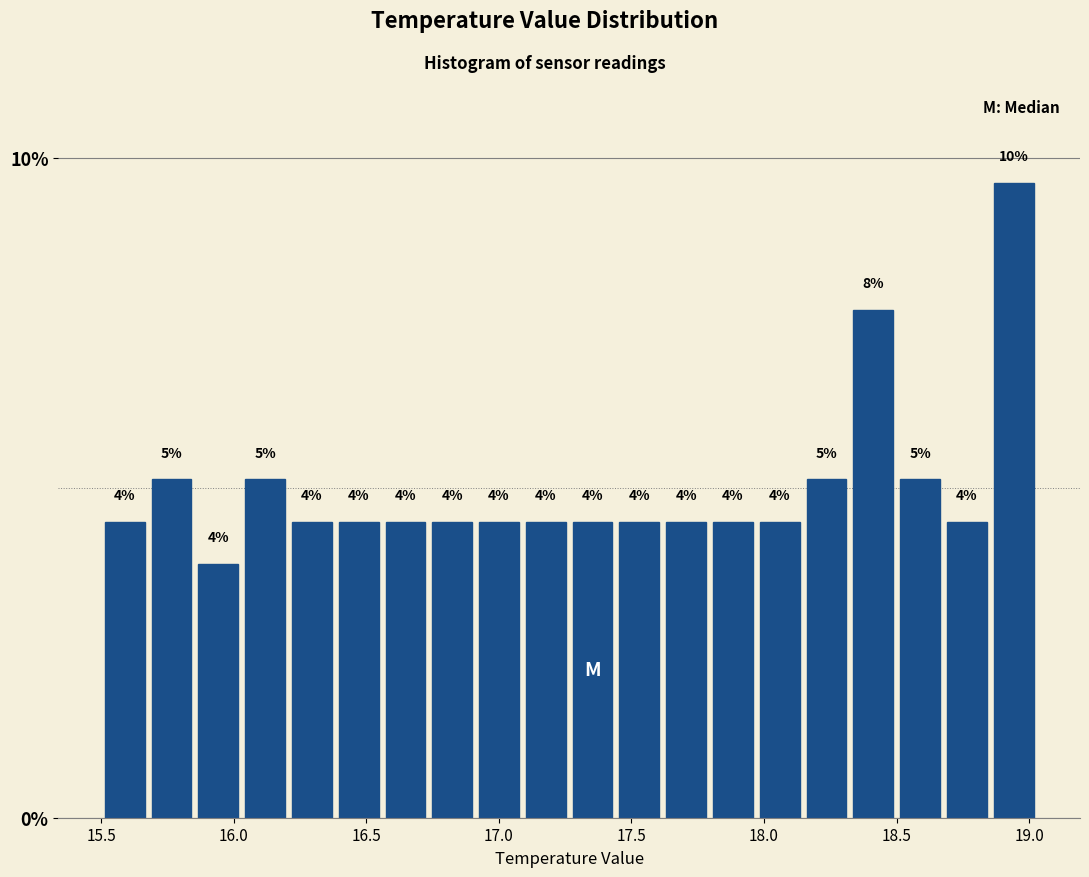

Read against the x-axis, roughly where is the centre of the tallest bar?

18.95